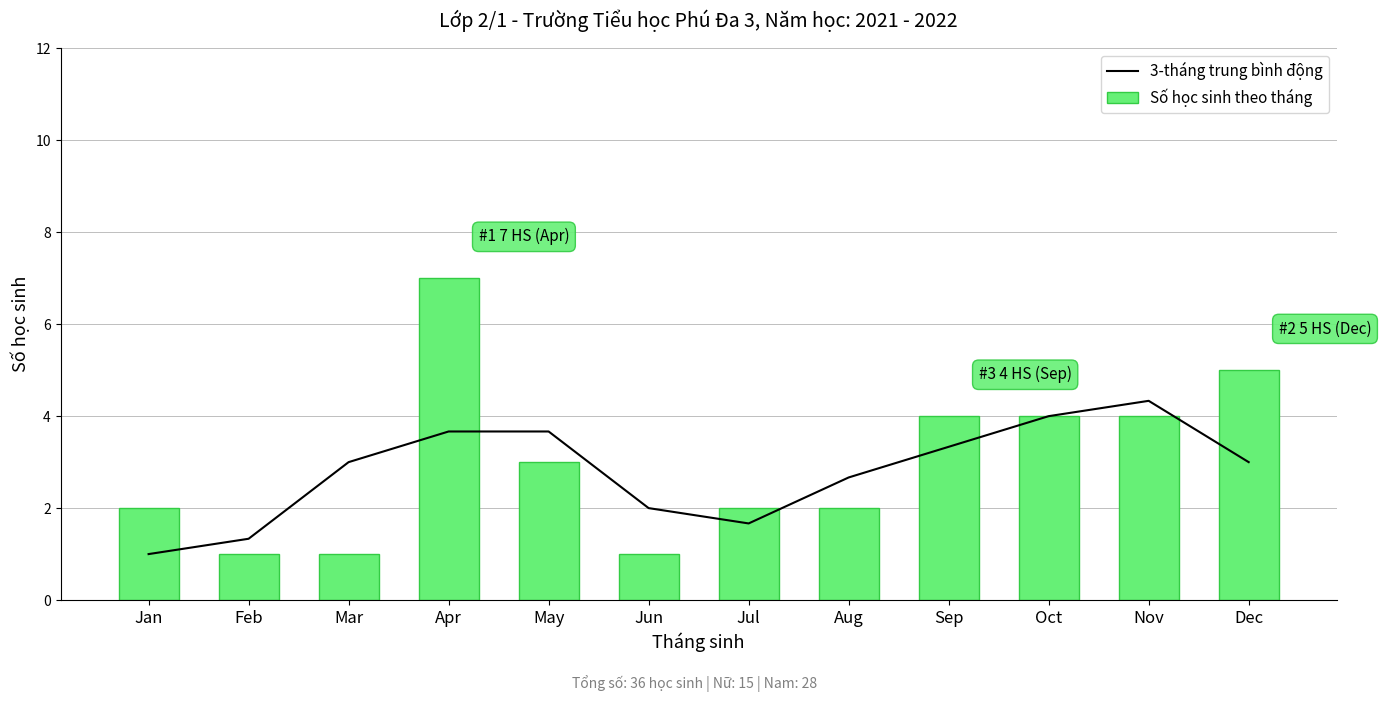

List the series in order of their peak value, highest first.

Số học sinh theo tháng, 3-tháng trung bình động